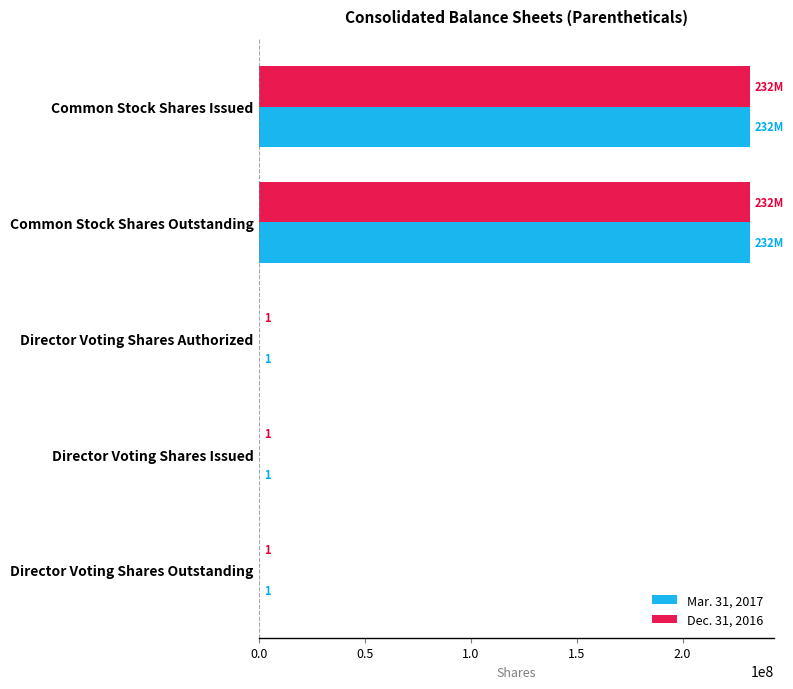

What is the approximate value of Dec. 31, 2016 at Common Stock Shares Issued?

231700000